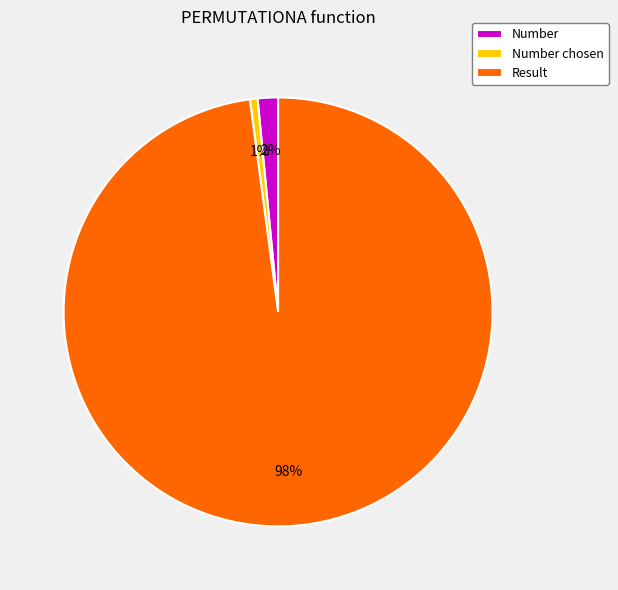

Is the sum of Result and Number chosen greater than half?

Yes